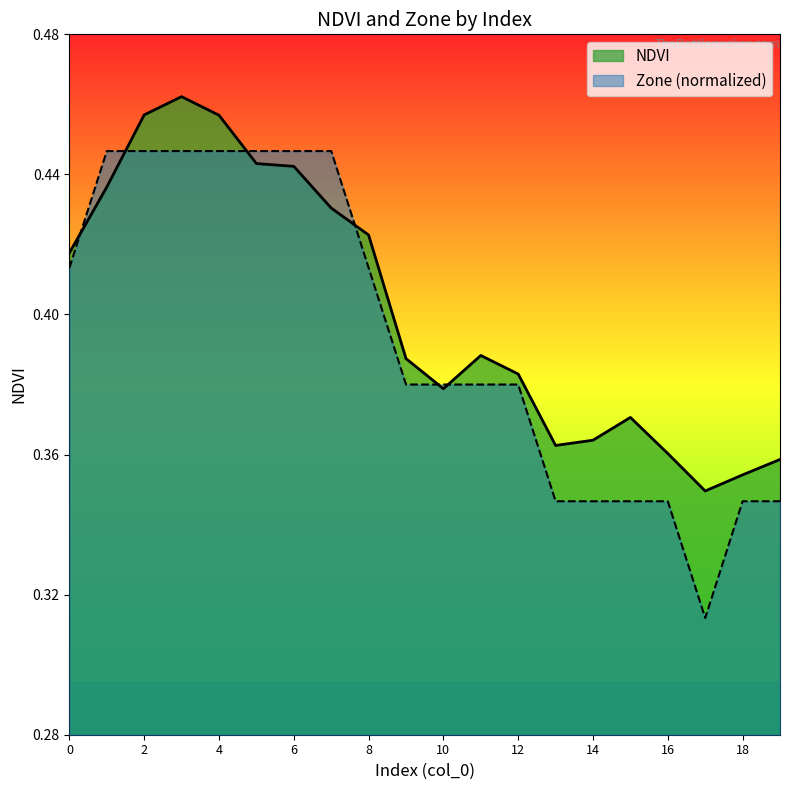

Where is NDVI nearest to the value 0?

17